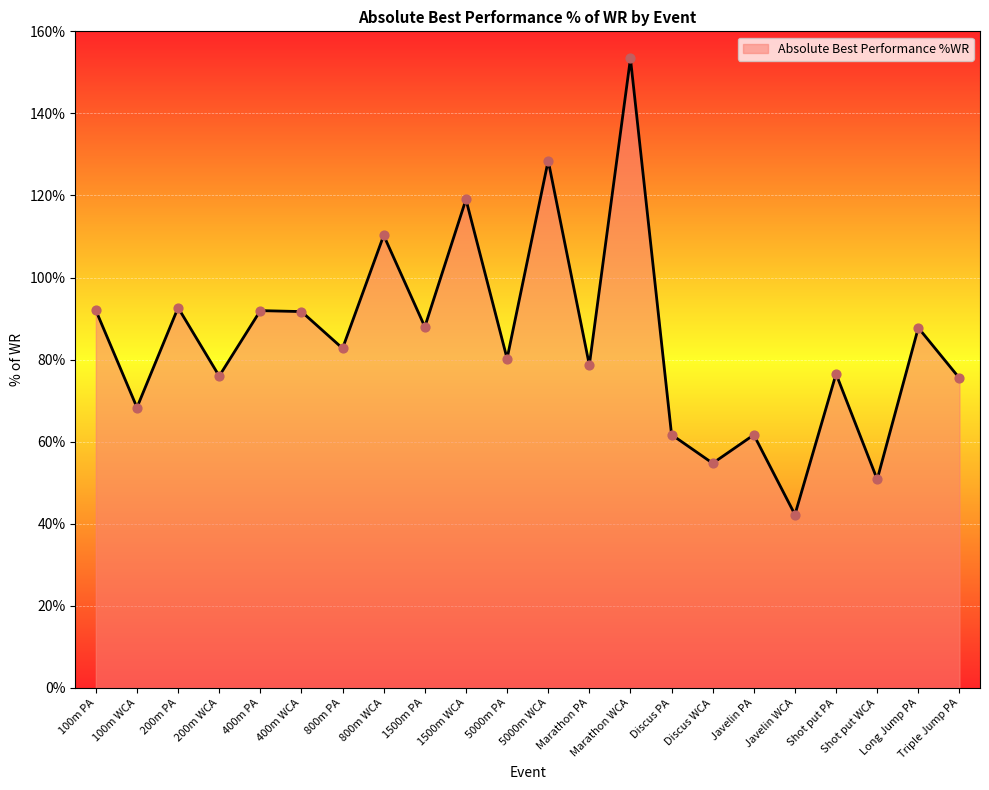

What is the change in value from 800m PA to Discus PA?

-21.0